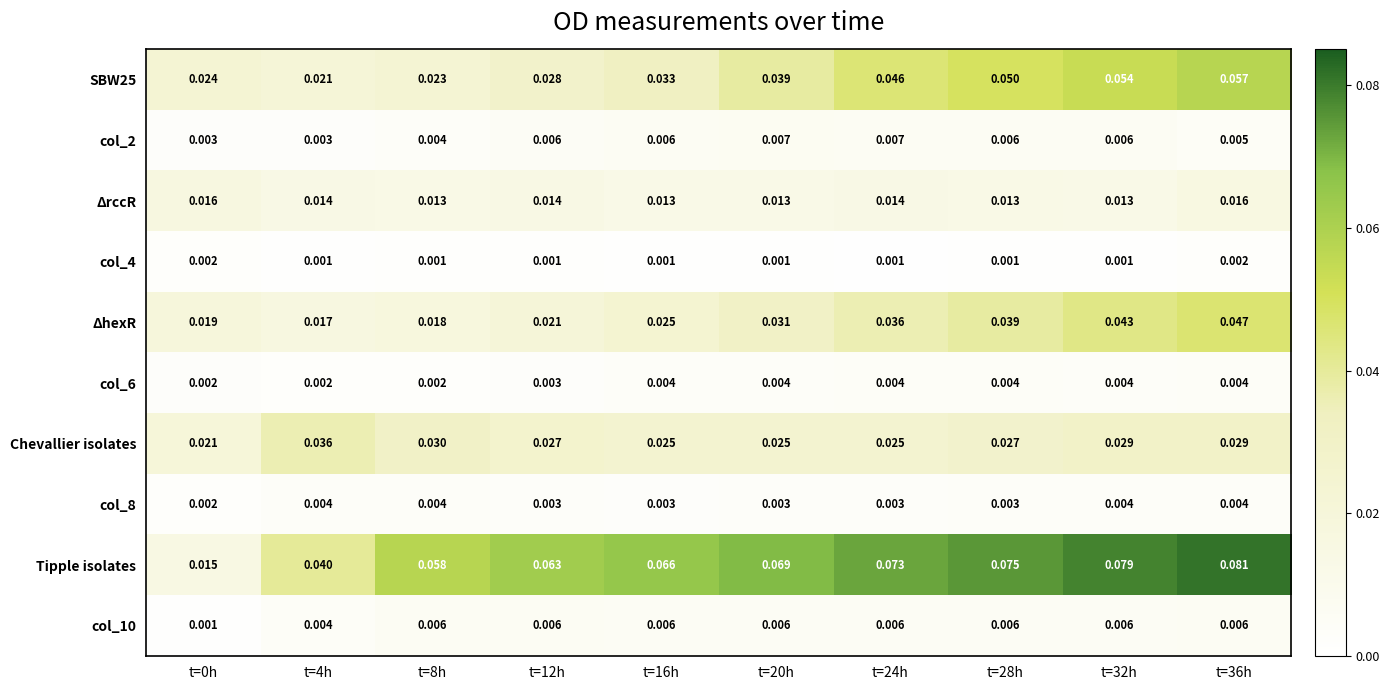

Which series has the widest spread of values?

Tipple isolates